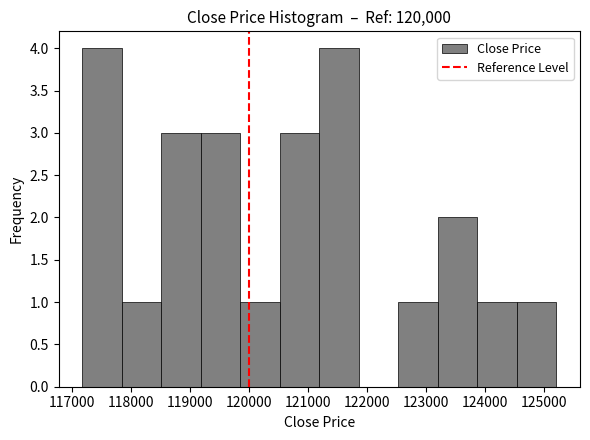

Reading left to right, transcribe this chart: for each bar, give the range it covers on the x-axis and its height. Neither the bar edges nor the heights are printed on the chart, so give them approximately, as read against the axes.

117200 to 117800: 4
117800 to 118500: 1
118500 to 119200: 3
119200 to 119900: 3
119900 to 120500: 1
120500 to 121200: 3
121200 to 121900: 4
121900 to 122500: 0
122500 to 123200: 1
123200 to 123900: 2
123900 to 124500: 1
124500 to 125200: 1